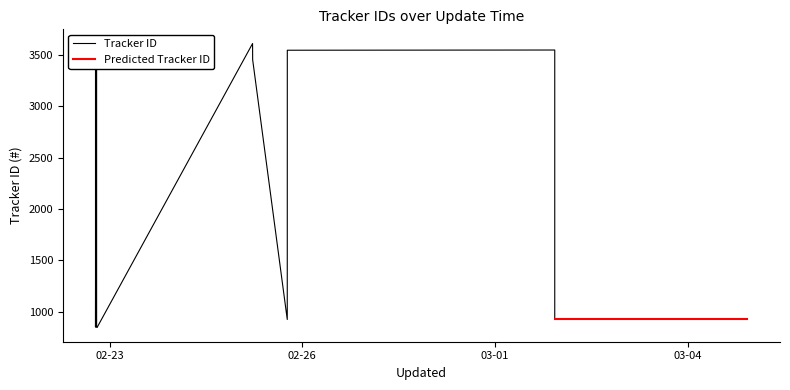

How many points are lower than both their immediate neighbors (excluding endpoints)?

3